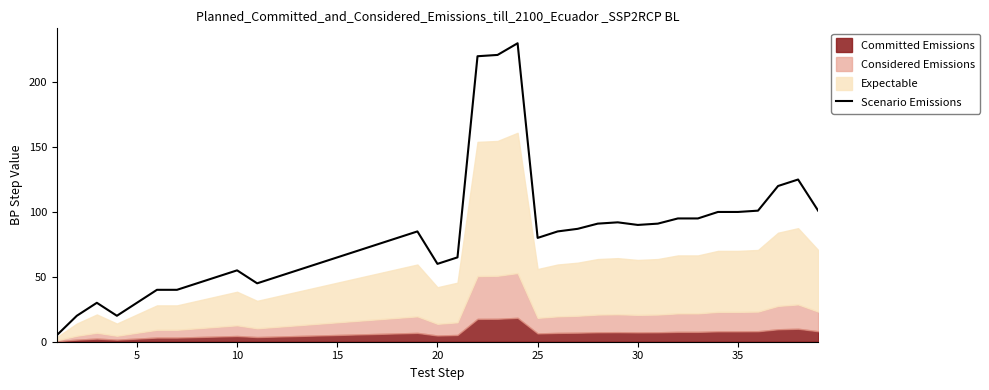

The Scenario Emissions series shows 24 at 35. True or false?

False